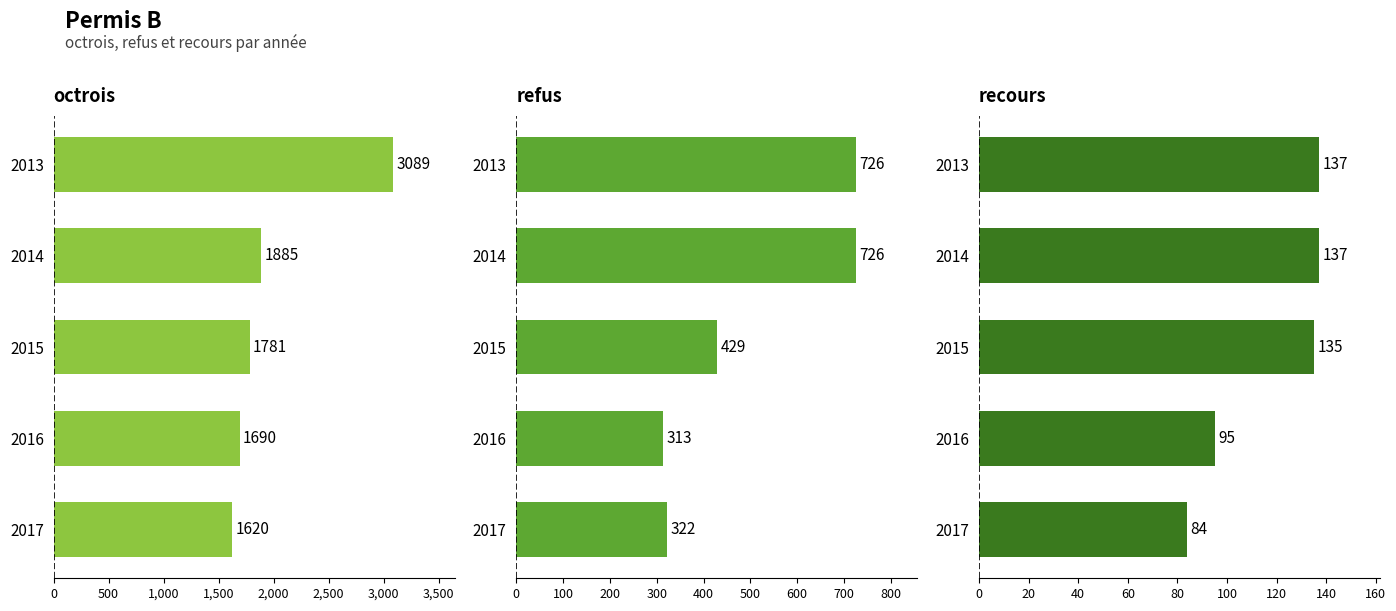

How many groups of bars are there?

5